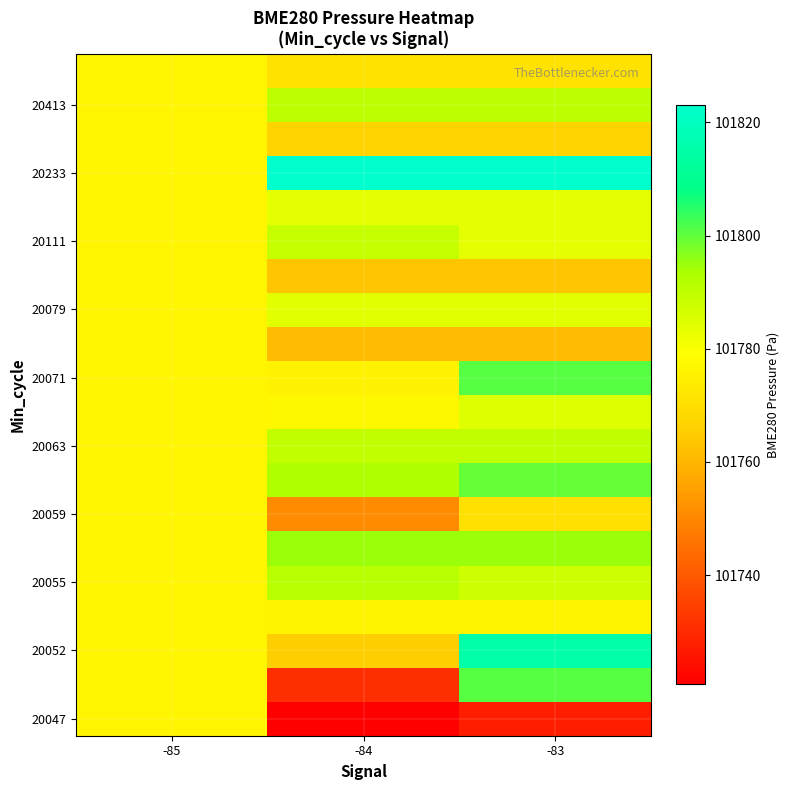

Count the number of data series in this chart.

20